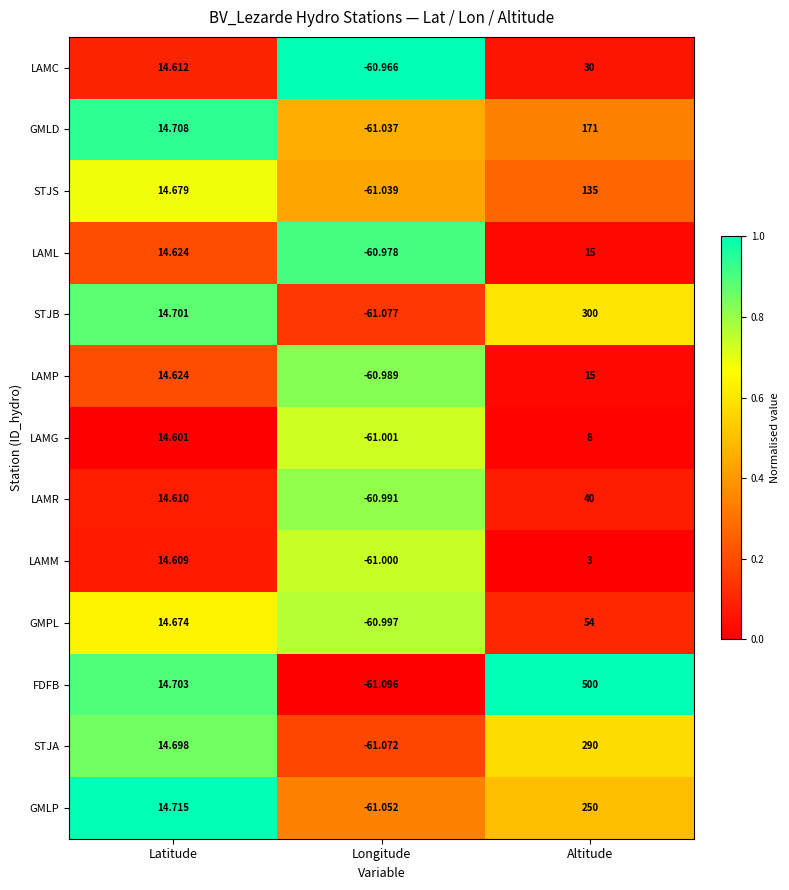

Is the value of STJS at Longitude greater than the value of LAMR at Longitude?

No